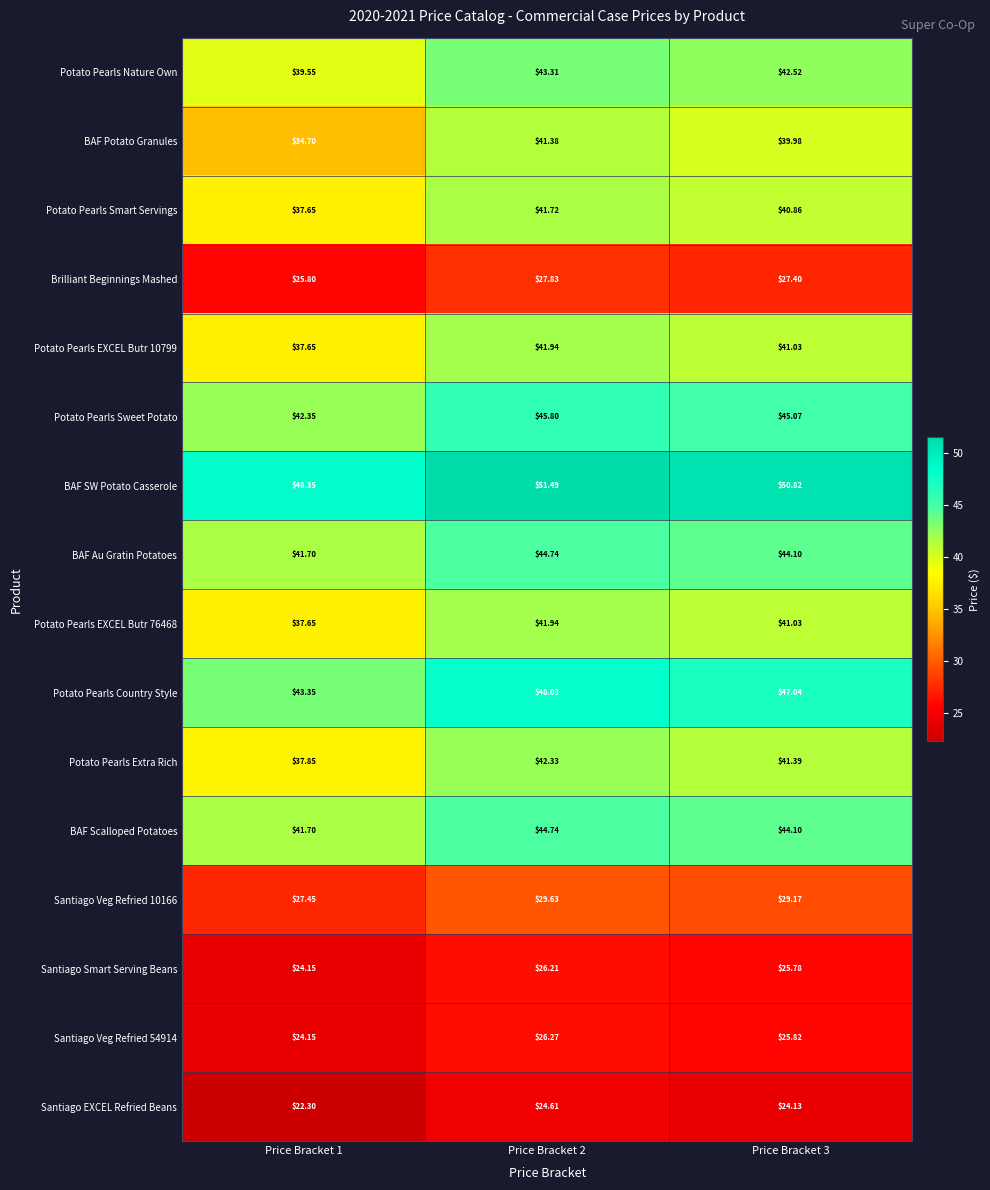

Which series has the largest range (max minus min)?

BAF Potato Granules